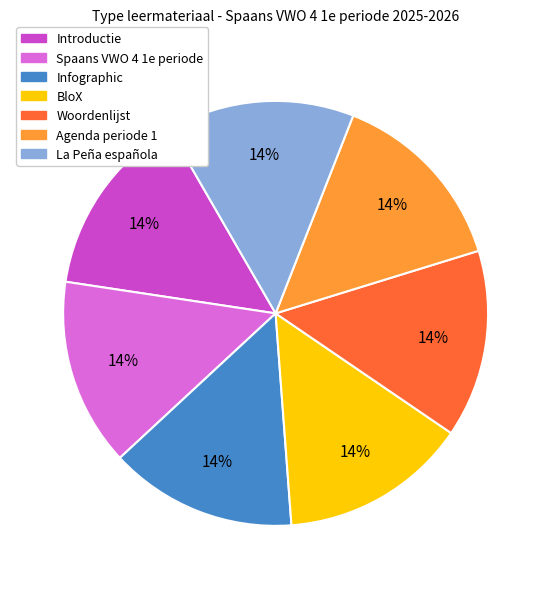

To the nearest percent, what is the average slice percentage?

14%